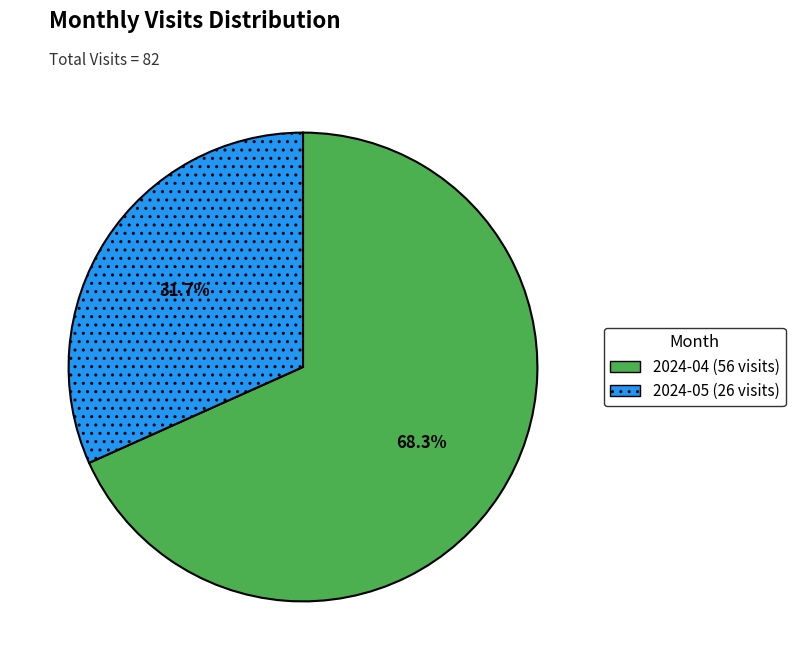

Count the number of slices in the pie.

2